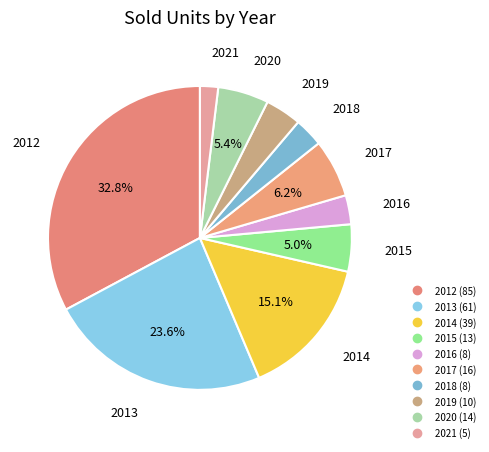

Is 2020 the majority of the pie?

No